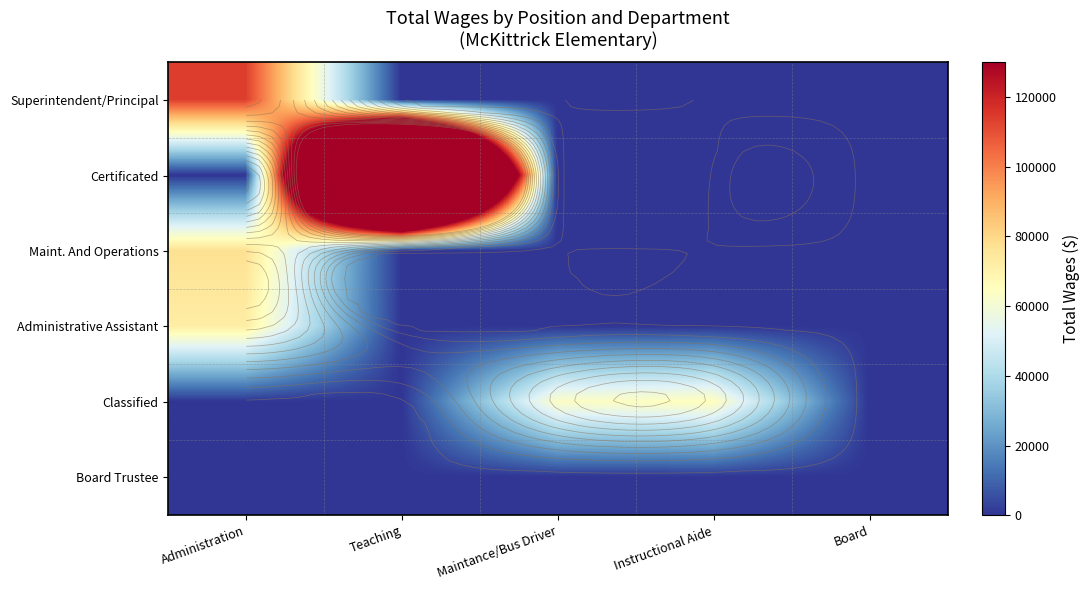

Which label corresponds to the smallest value in the chart?

Teaching